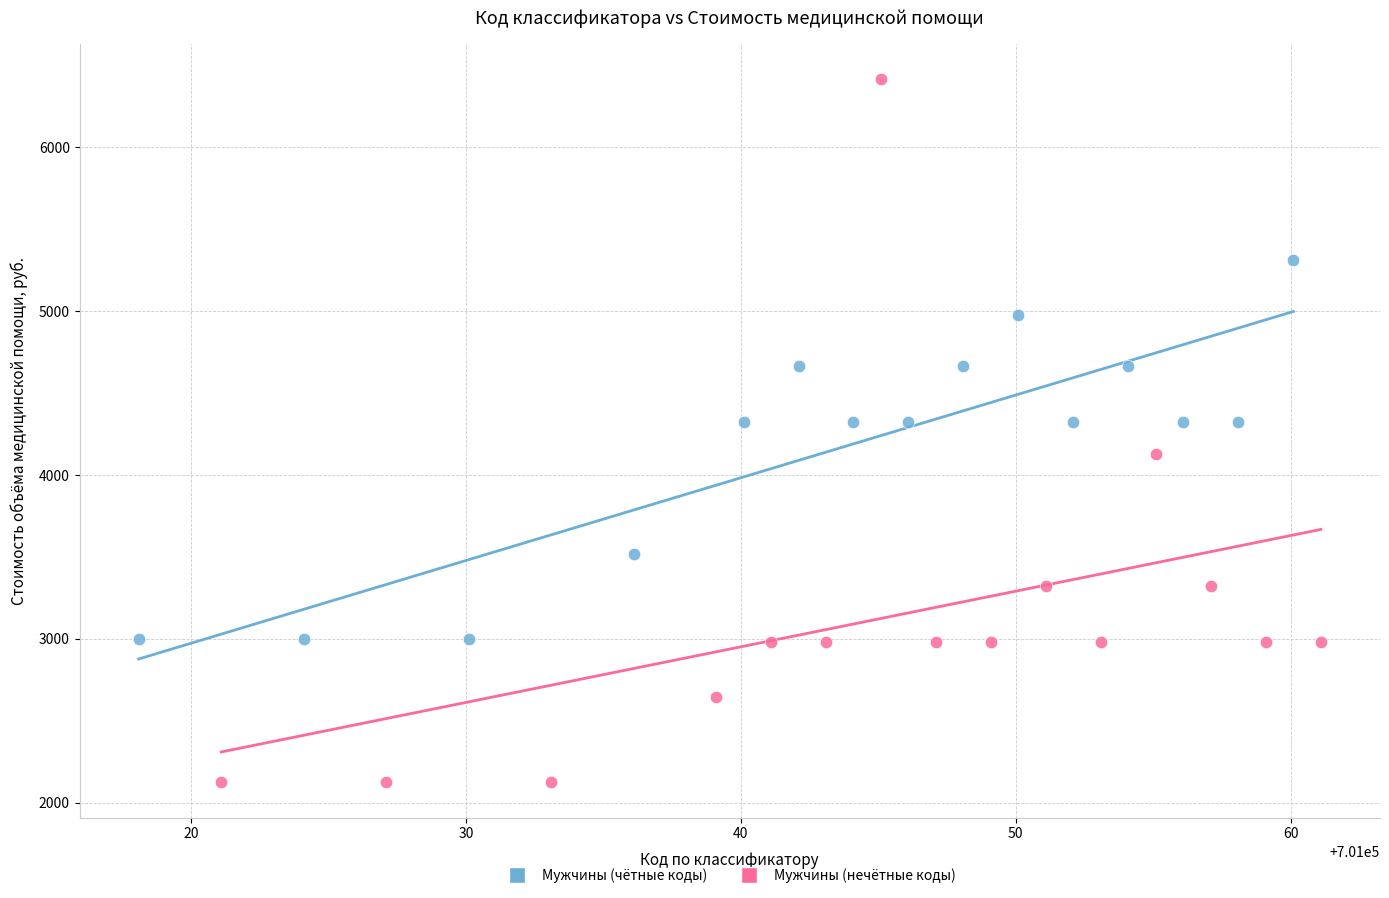

Which series reaches the maximum Y coordinate?

Мужчины (нечётные коды)